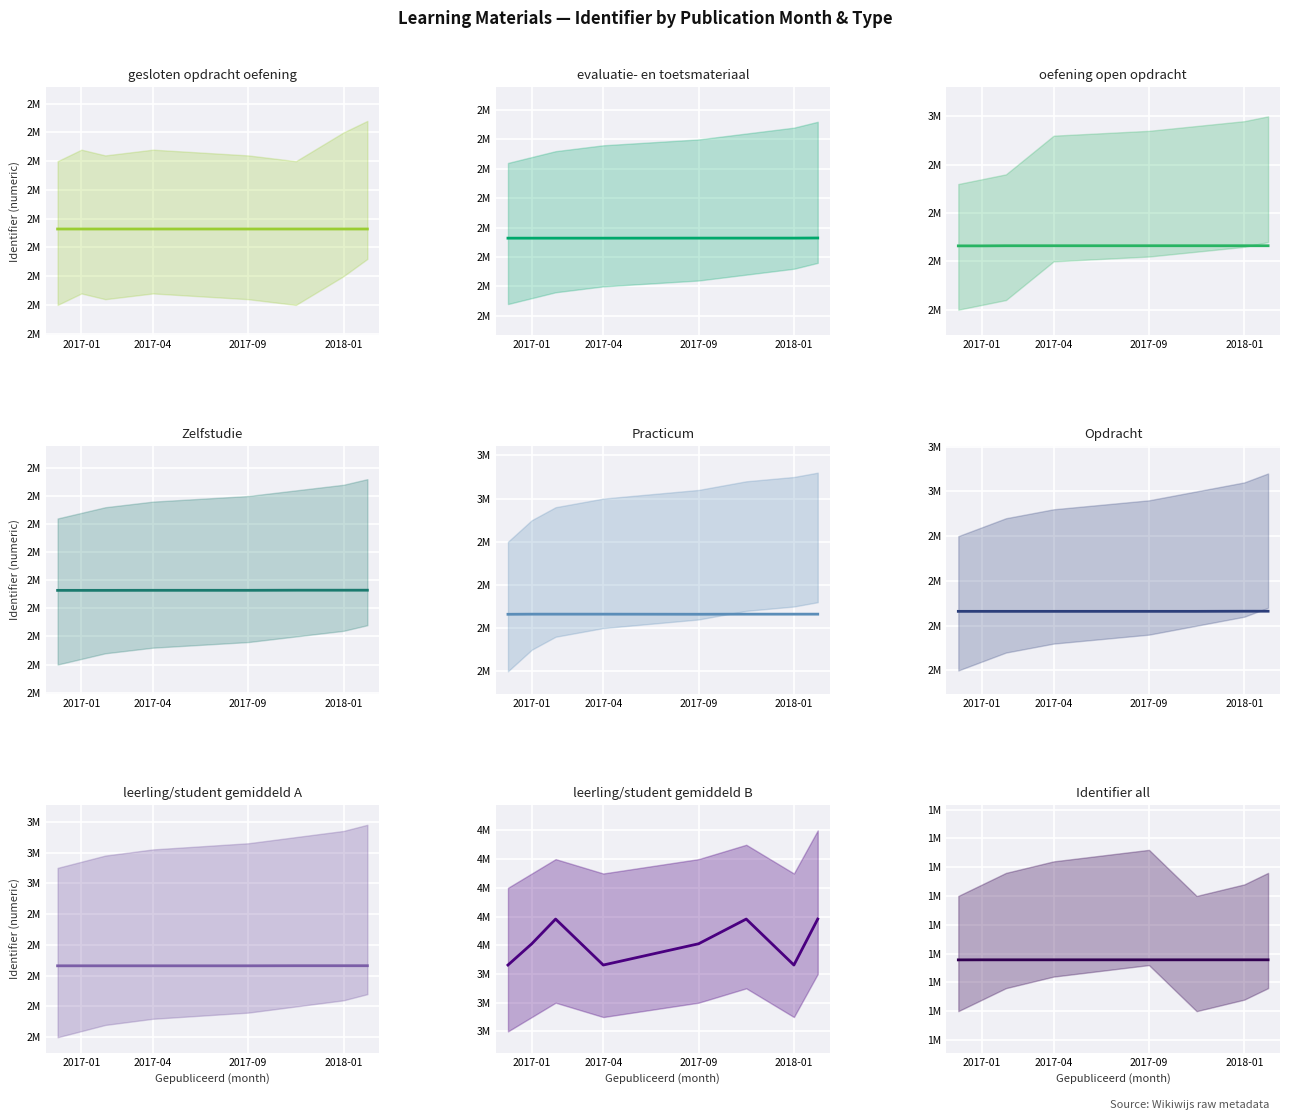

Reading right to left, what are all the values shown in this chart?

2018-01-09=4005201	2018-01-09=1957121	2018-01-09=2732343	2018-02-06=4091268	2018-01-09=1844583	2018-01-09=2732344	2018-01-09=2732342	2018-01-09=2733098	2018-01-09=2732339	2018-01-09=2732337	2018-01-09=2732336	2018-01-09=2732334	2018-01-09=2732332	2018-01-09=2732330	2018-01-09=1844580	2018-01-09=2732140	2018-01-09=2732139	2018-01-09=2732138	2018-01-09=2732135	2018-02-14=1844578	2017-12-03=2732063	2017-12-03=2732061	2017-12-03=2732059	2017-12-03=2732057	2017-12-03=2732055	2017-12-03=2732054	2017-12-03=2732053	2018-02-06=2732051	2018-02-06=1844577	2017-12-03=2732048	2017-12-03=2607026	2017-12-03=3931162	2018-02-01=1844576	2017-12-03=2712805	2017-12-08=1844575	2017-12-03=1844574	2017-01-13=1844573	2016-03-30=1844524